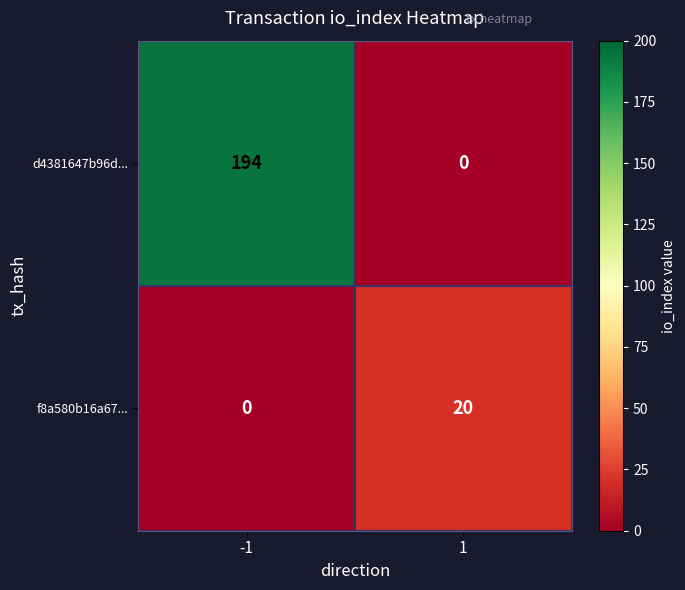

At how many categories does at least one series exceed 176?

1